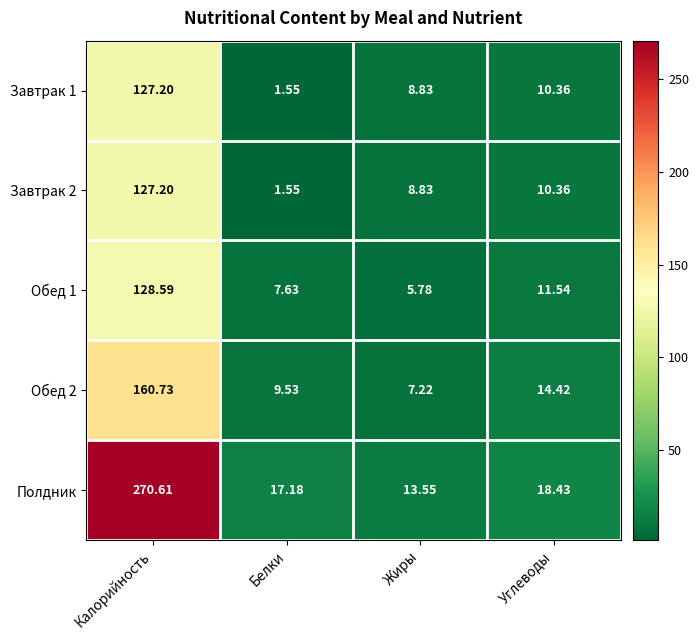

Between Калорийность and Углеводы, which series saw the biggest shift?

Полдник